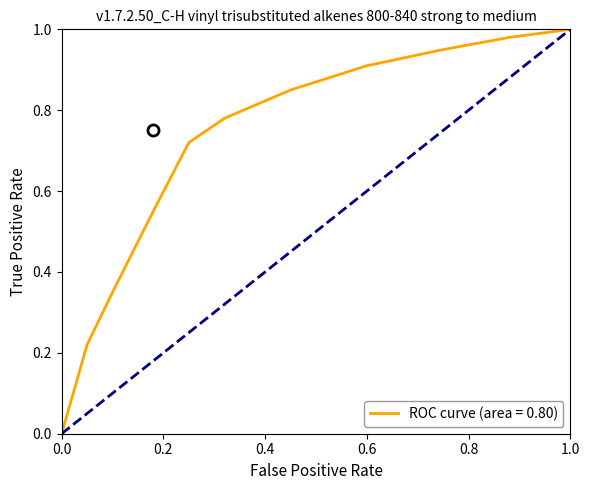

Does the chart have visible grid lines?

No